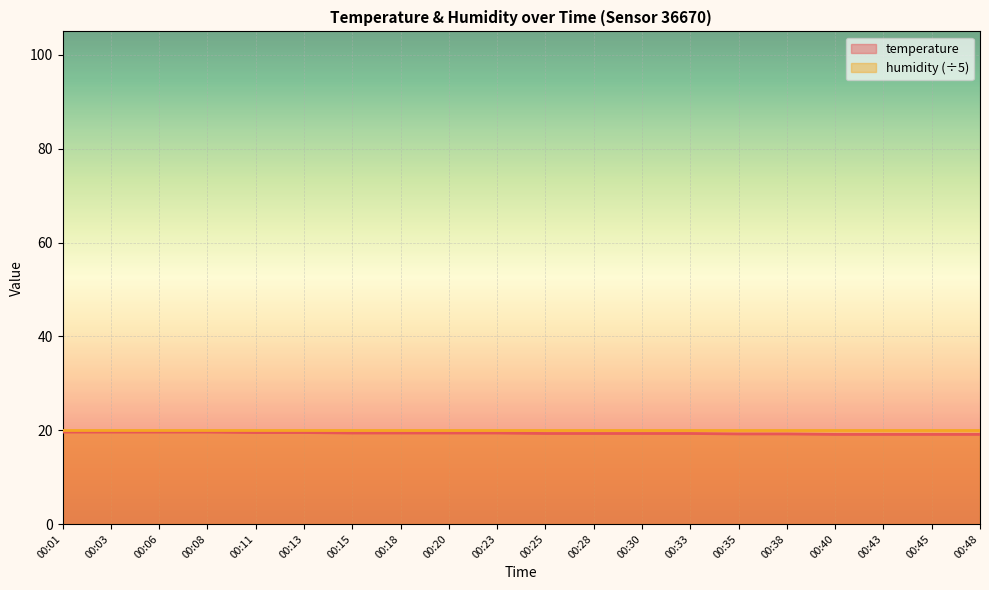

What is the difference between the values at 00:40 and 00:03?

0.5